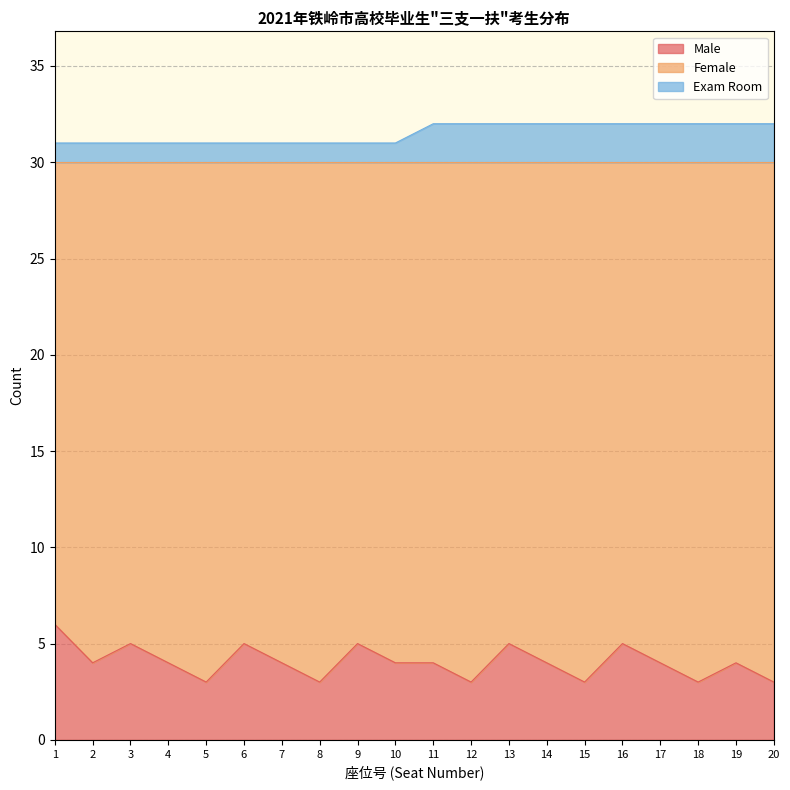

Where is Male nearest to the value 4?

2